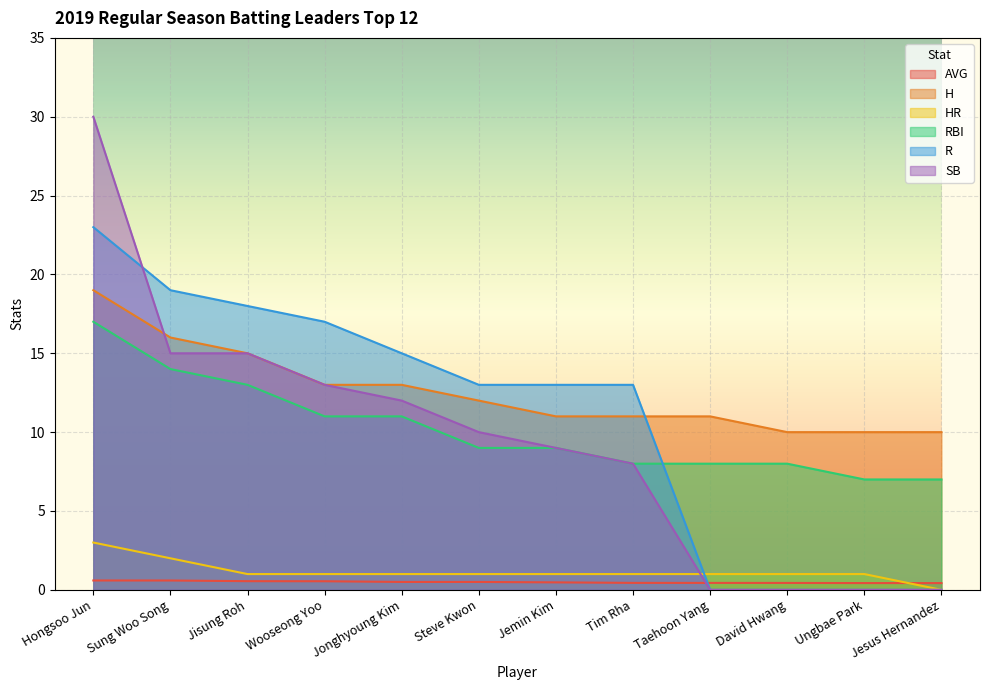

At which category is the sum across all series the highest?

Hongsoo Jun